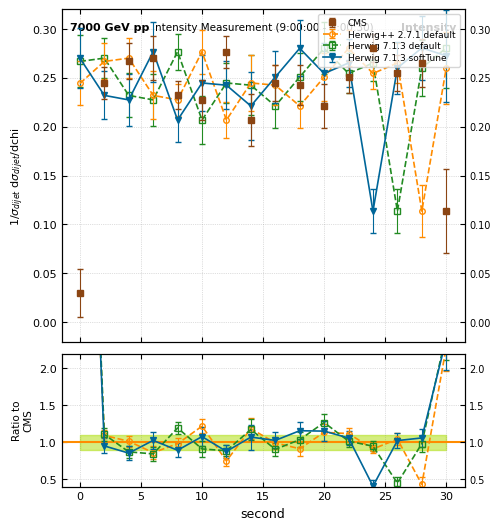

Which label corresponds to the largest value in the chart?

30